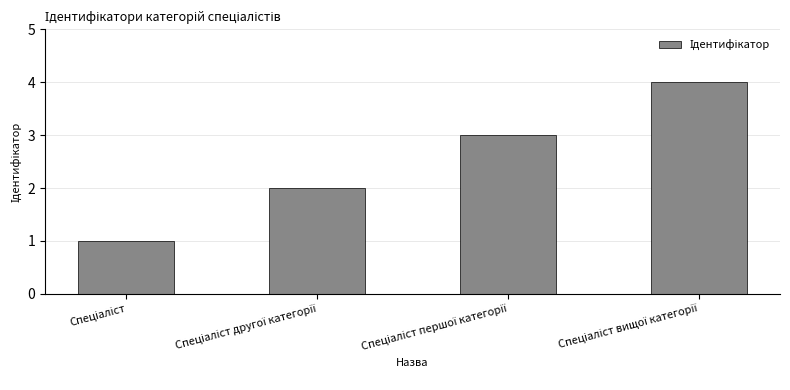

Reading right to left, what are all the values shown in this chart?

4	3	2	1